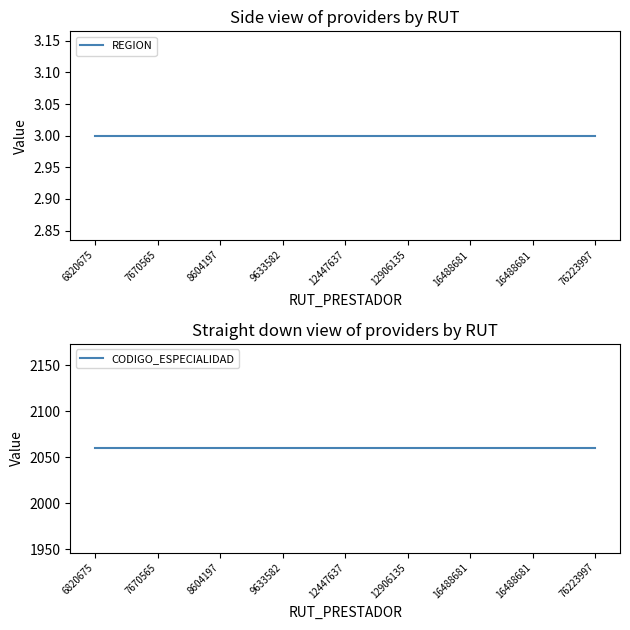

Between 6820675 and 16488681, which is larger?

6820675